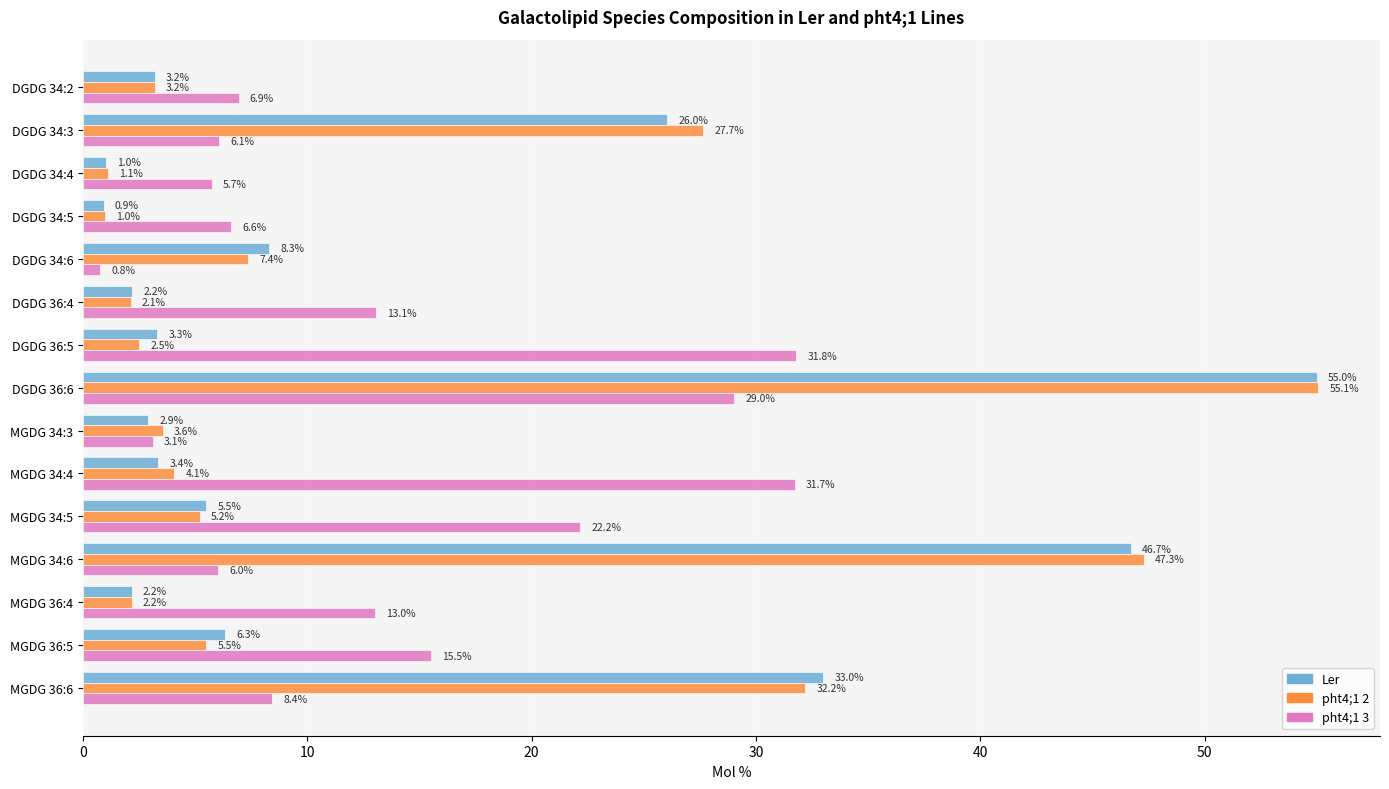

Is it true that pht4;1 2 equals 32.2 at MGDG 36:6?

True